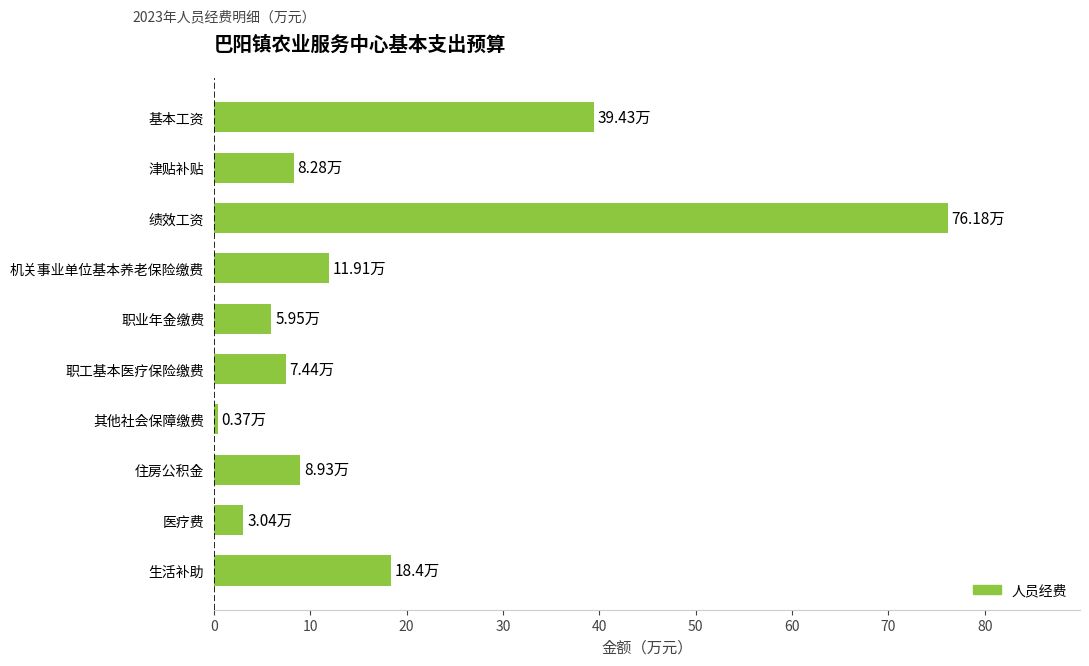

What is the sum of the values at 机关事业单位基本养老保险缴费 and 绩效工资?

88.1